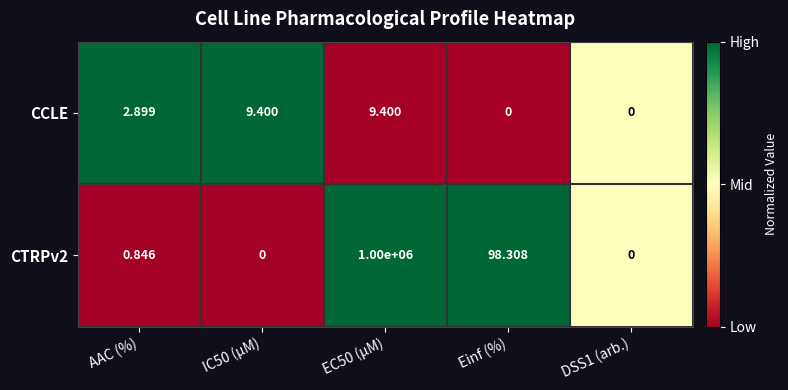

Between IC50 (µM) and DSS1 (arb.), which series saw the biggest shift?

CCLE